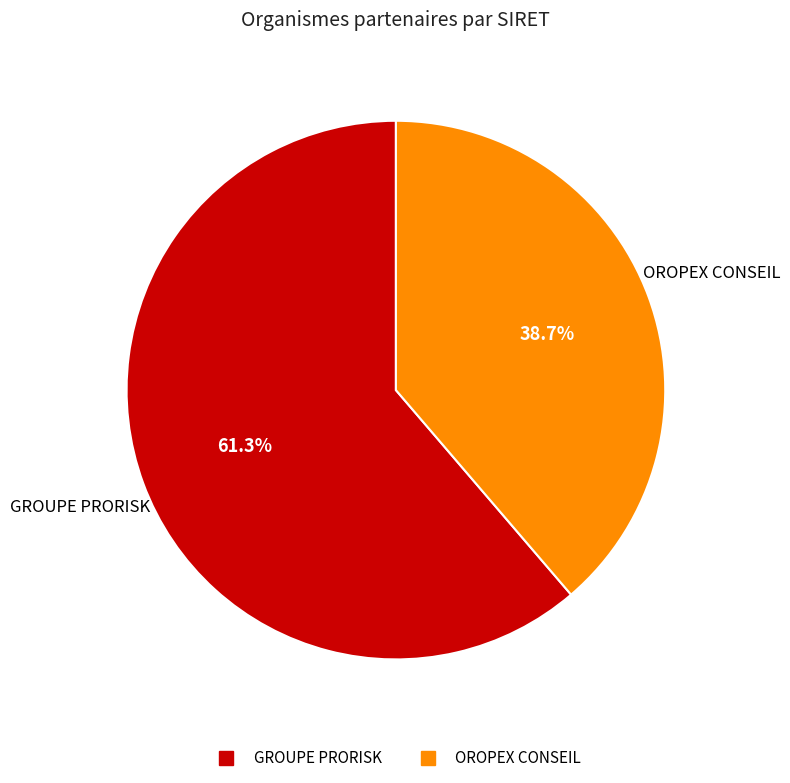

To the nearest percent, what is the difference between the largest and smallest slice percentages?

23%